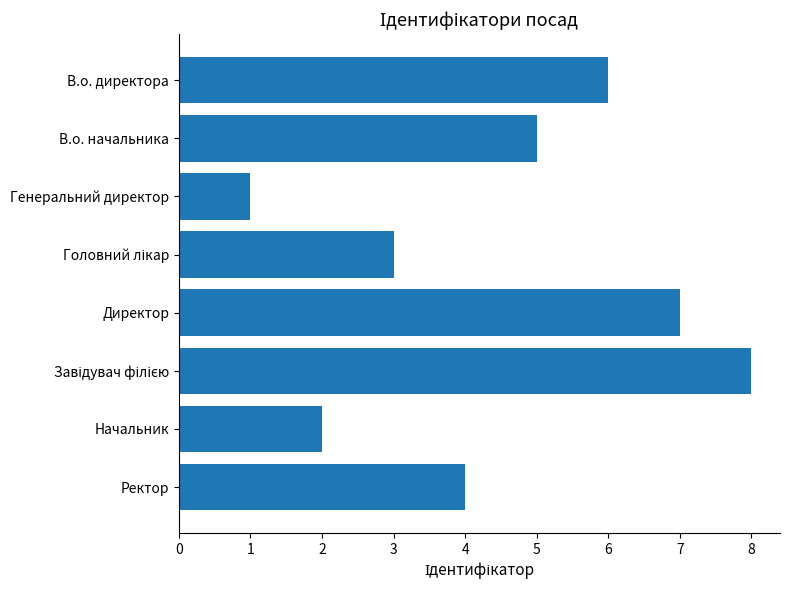

The chart shows a value of 3 at Начальник. True or false?

False